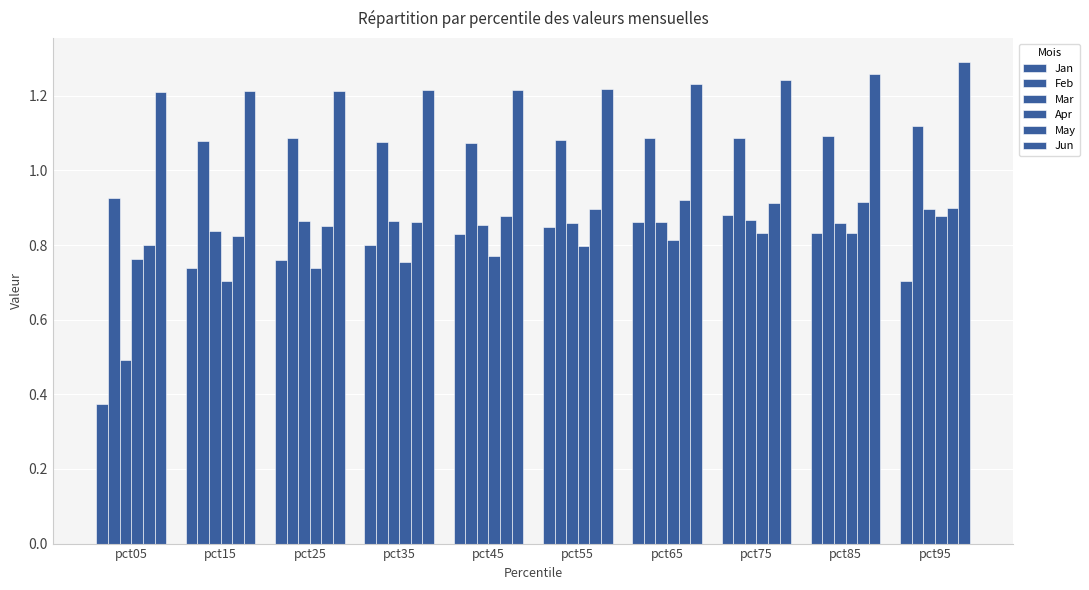

Which series has the largest total across all categories?

Jun